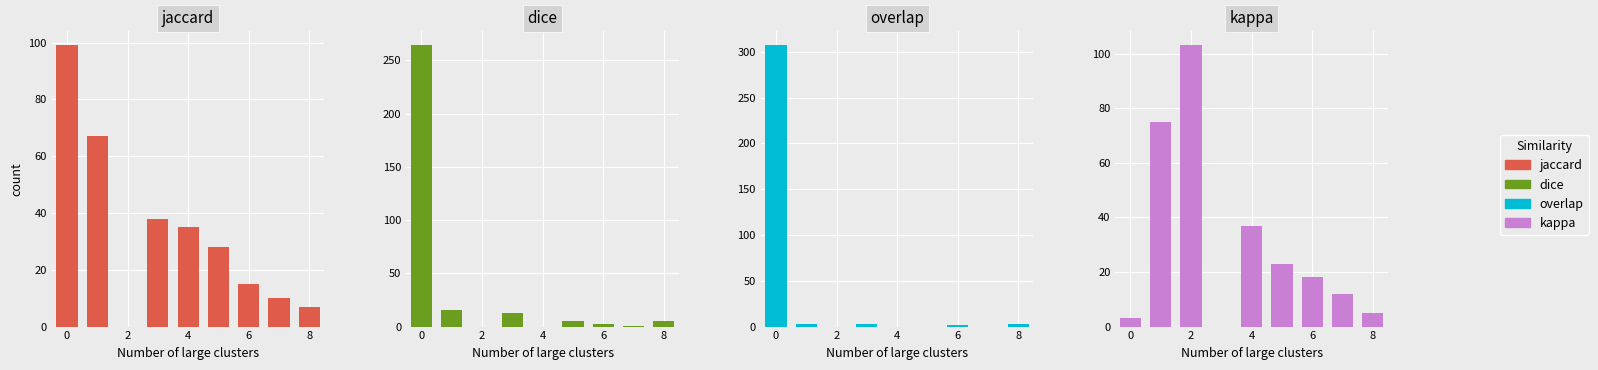

What are all the series names shown in the legend?

jaccard, dice, overlap, kappa